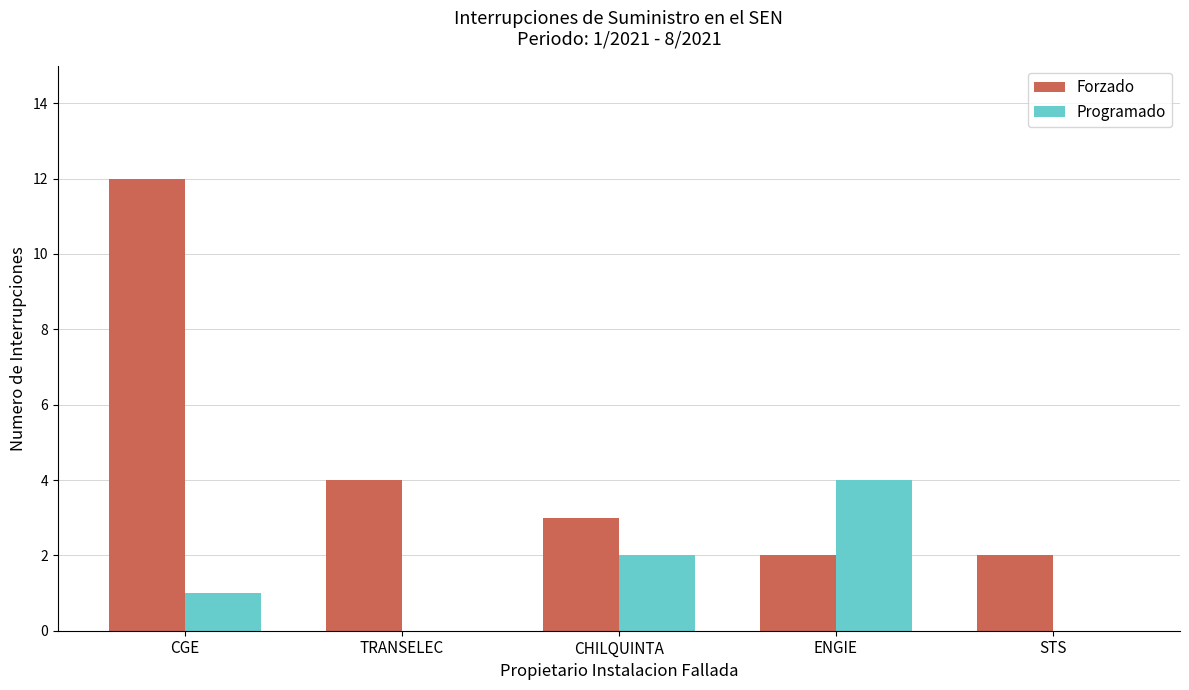

The value of Forzado at CHILQUINTA is 3. True or false?

True